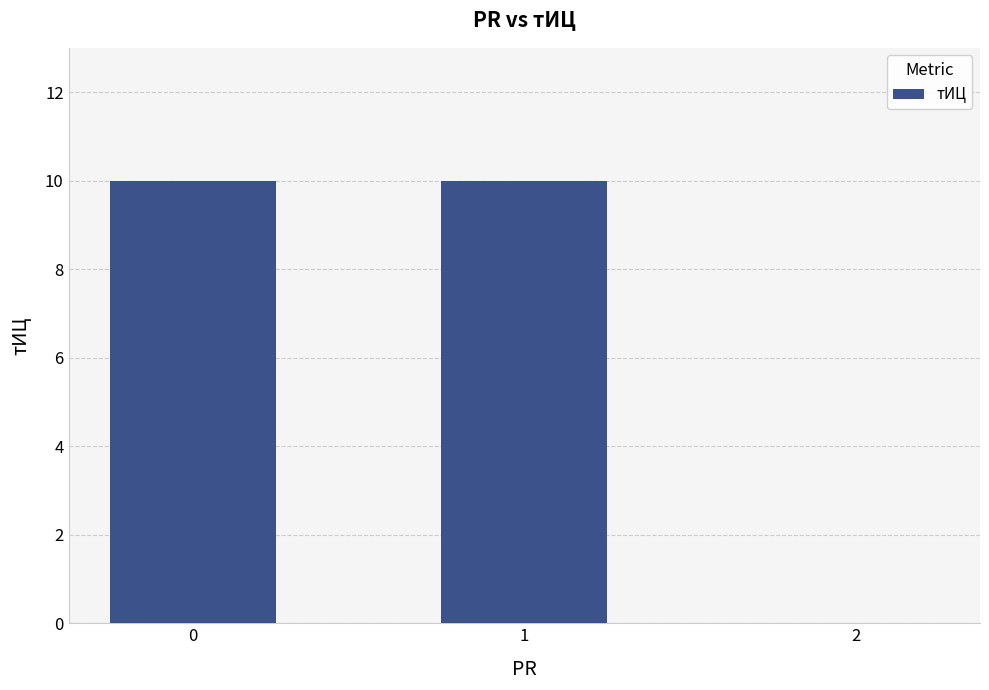

The chart shows a value of 10 at 0. True or false?

True